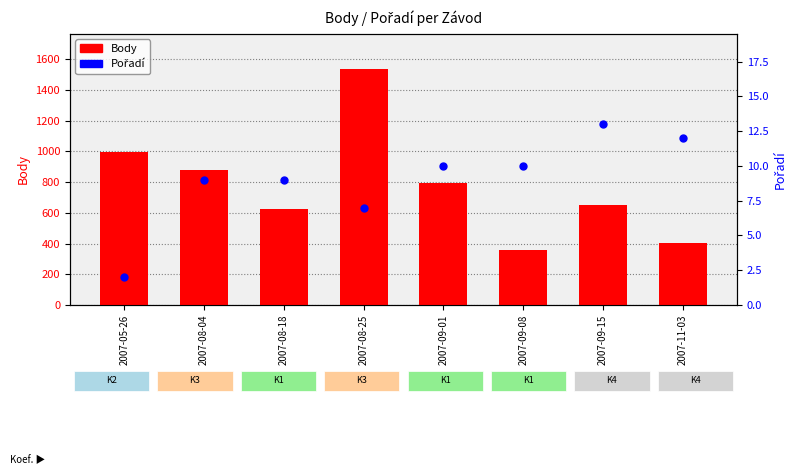

Which series reaches the maximum Y coordinate?

Body